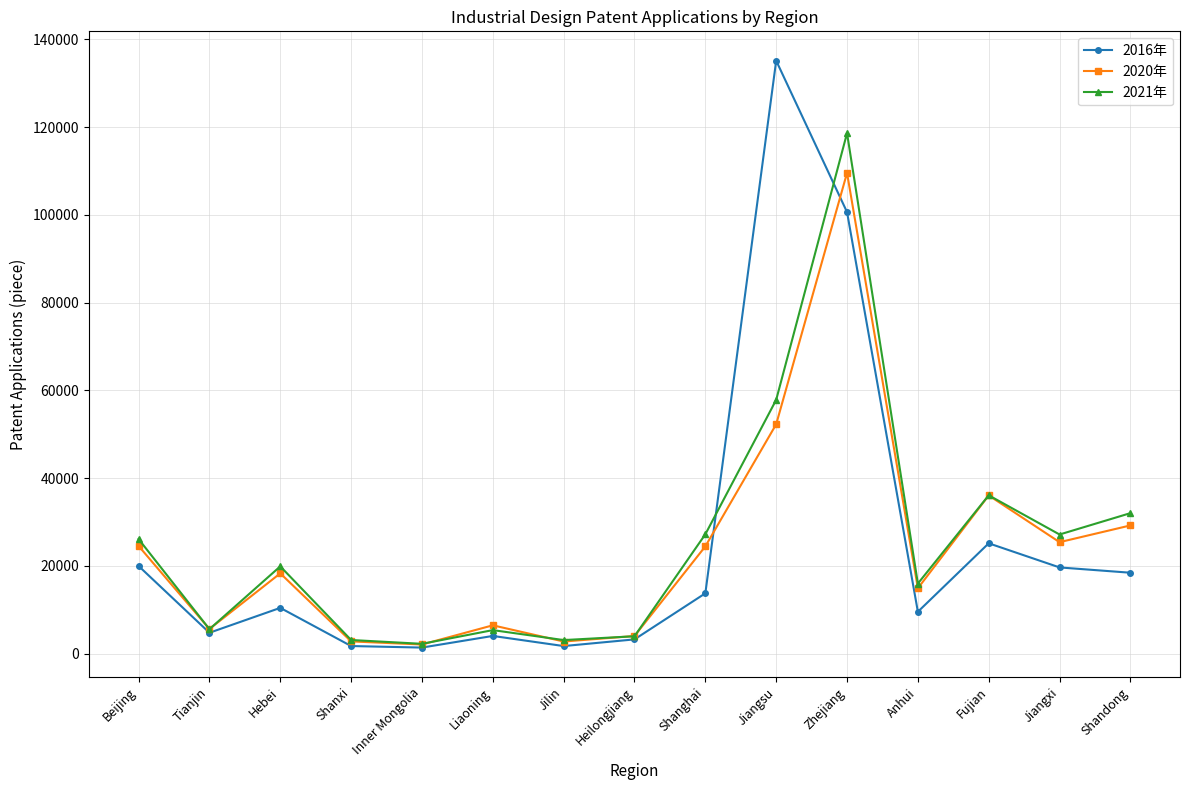

Is the value of 2020年 at Jiangsu greater than the value of 2016年 at Zhejiang?

No